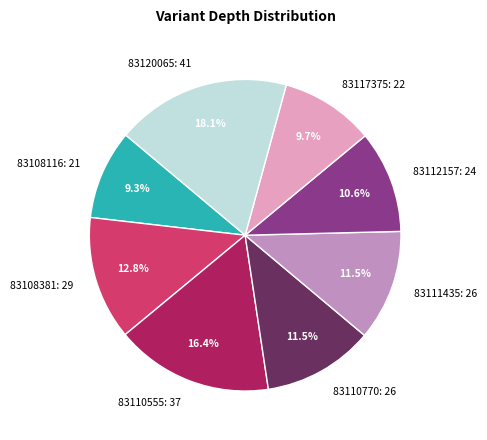

Which category has the biggest portion of the pie?

83120065